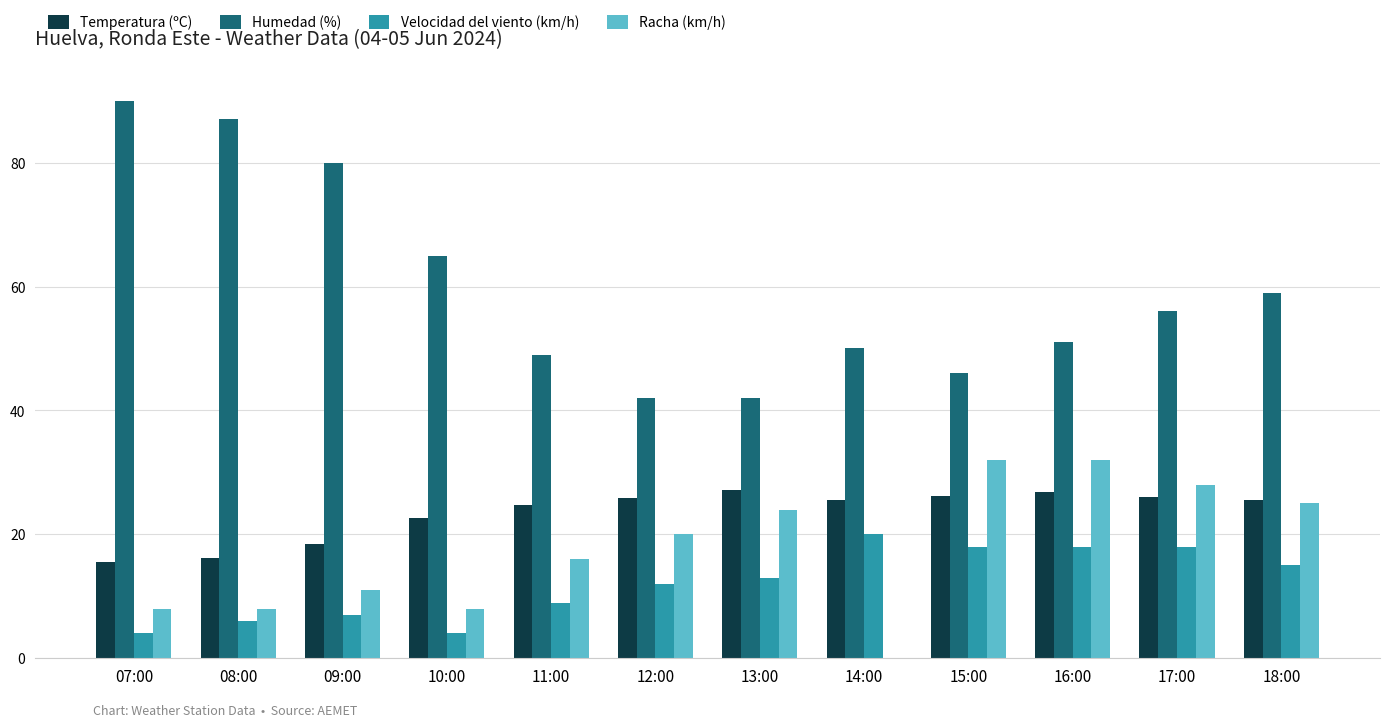

Which series changed the most between 12:00 and 17:00?

Humedad (%)